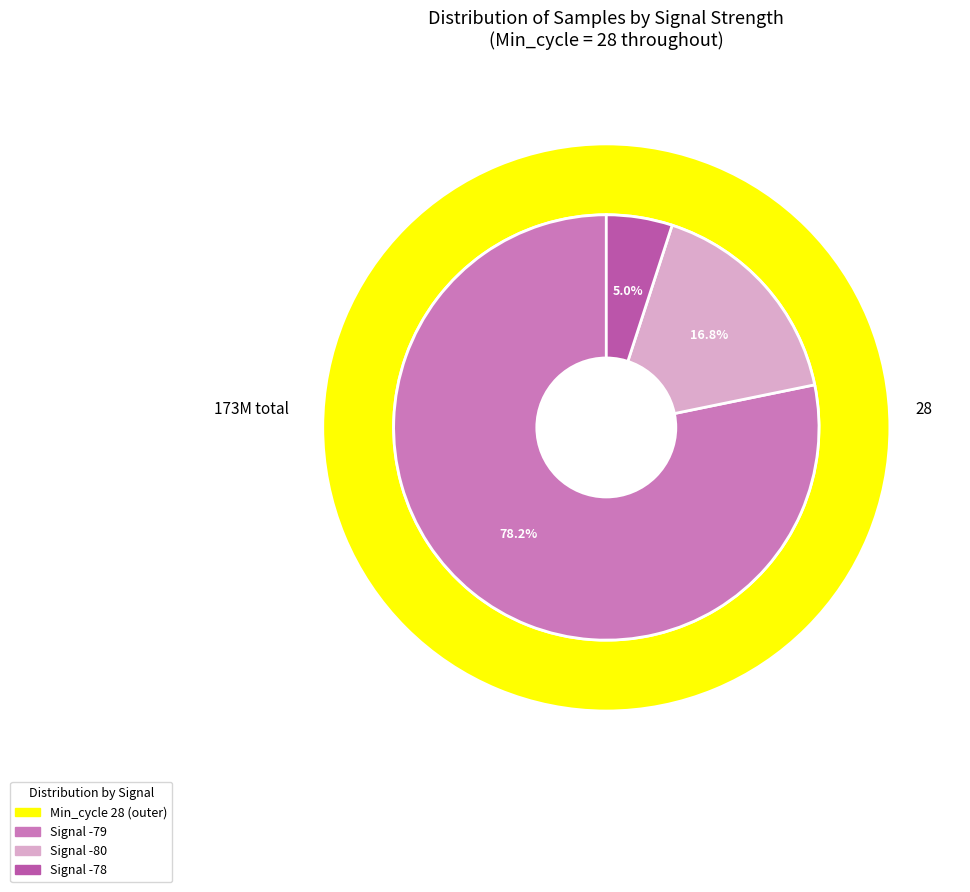

Is it true that 28 is 1% of the pie?

False